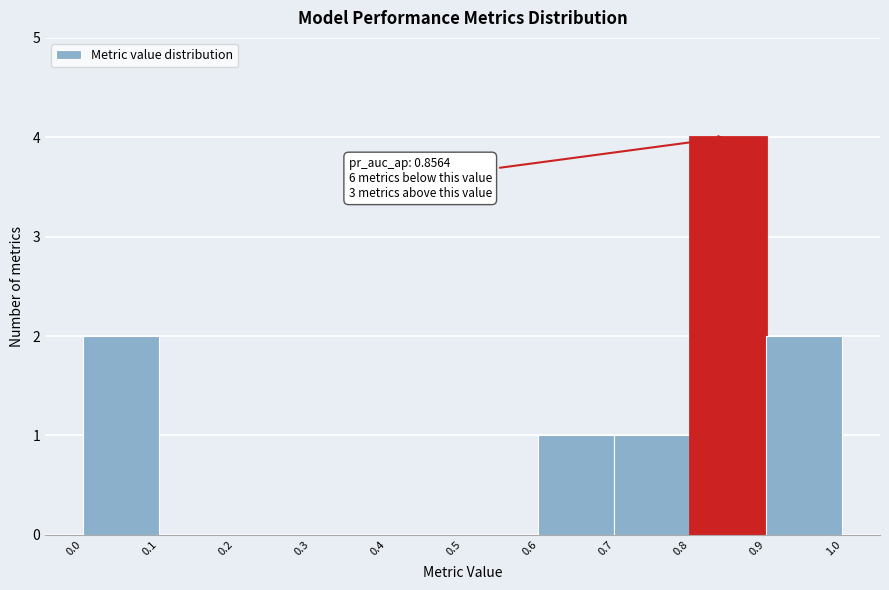

Which range on the x-axis has the tallest bar?

0.8 to 0.9